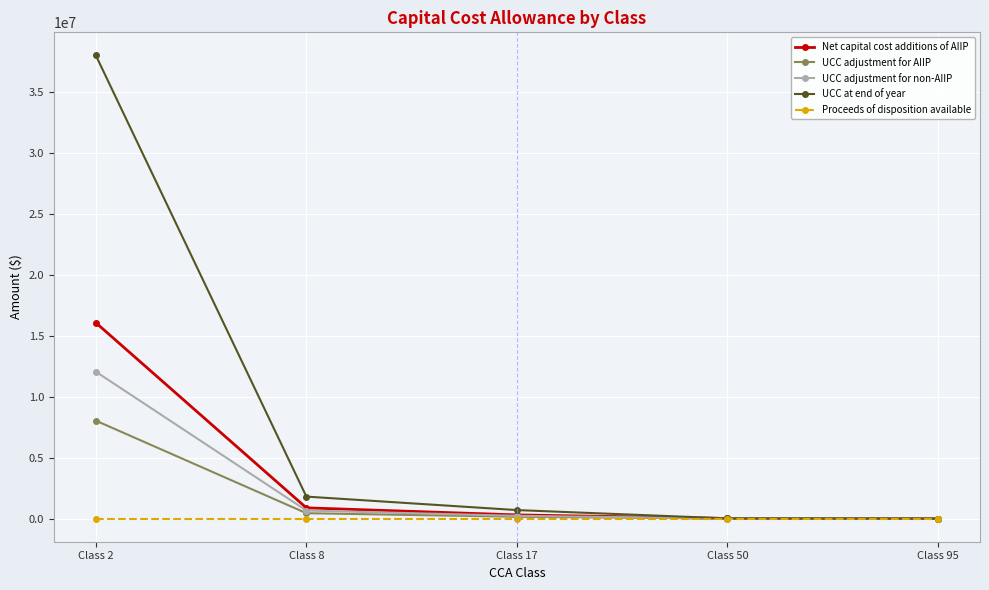

Which series has the widest spread of values?

UCC at end of year